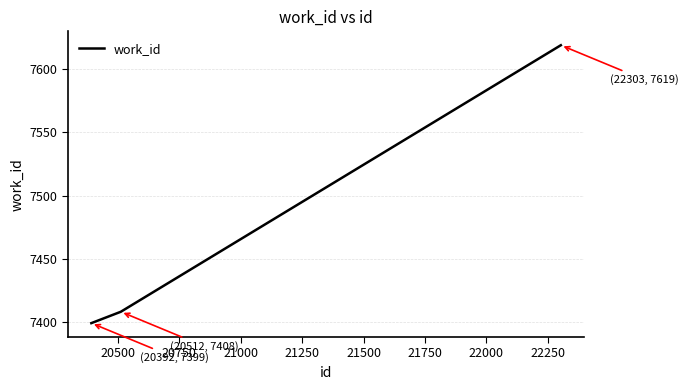

Does the chart display data point markers on the line(s)?

No